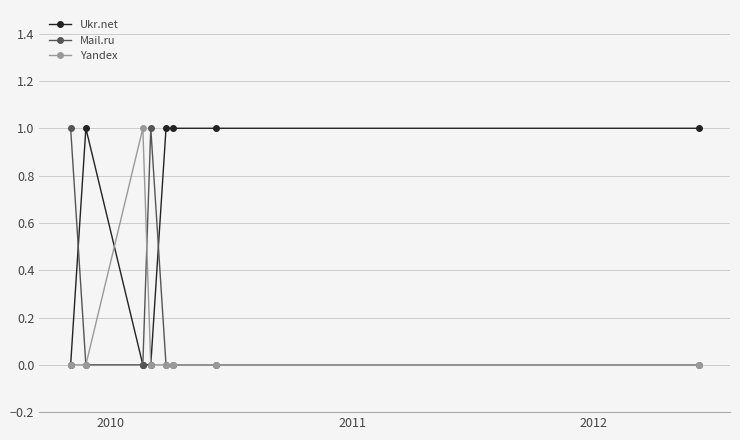

Count the number of categories in the chart.

8